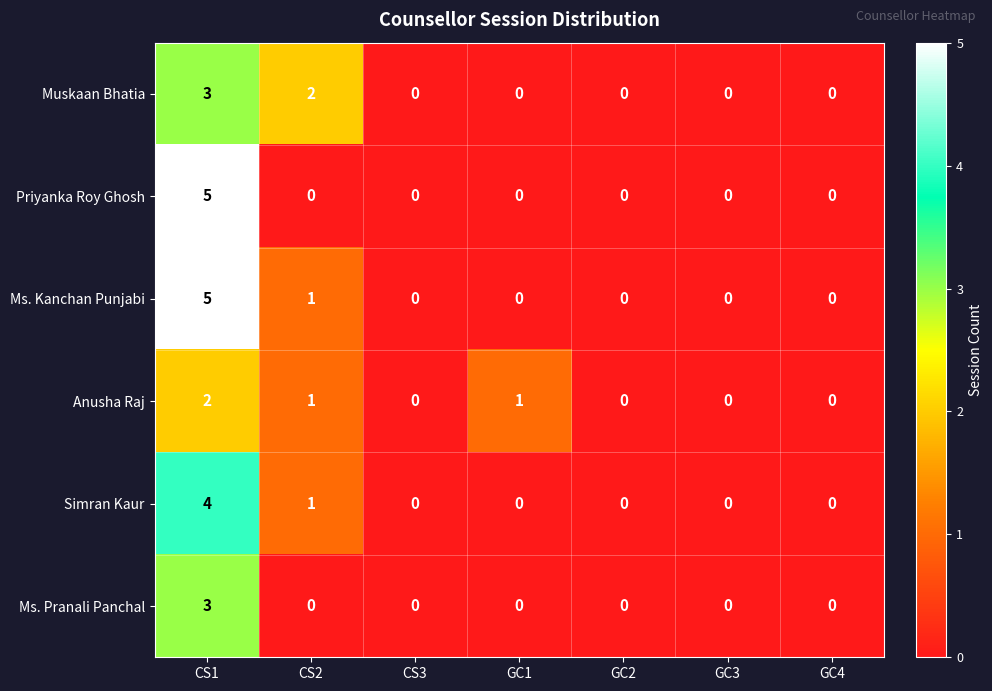

Count the Muskaan Bhatia values in the range 0 to 2.

6